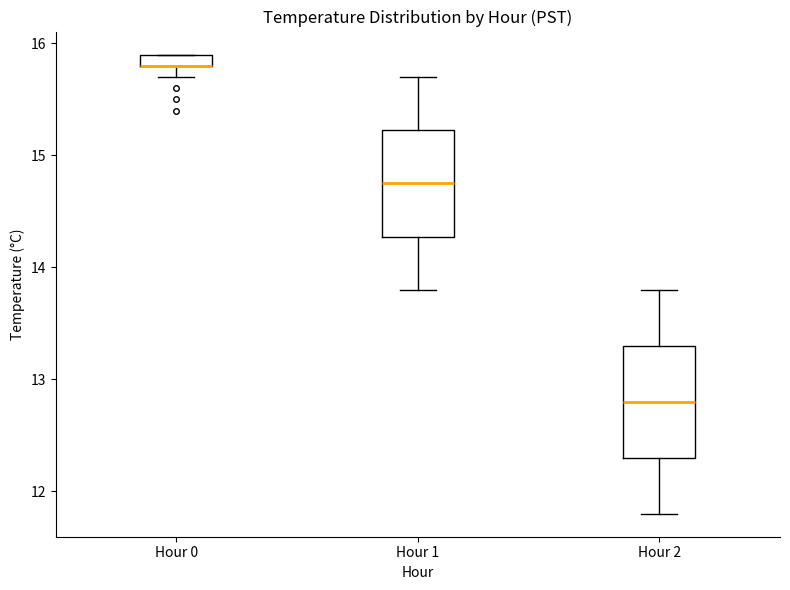

Where is the lower edge of the box for Hour 0 on the y-axis? The values are not printed on the chart, so give them approximately, as read against the axis.

15.8